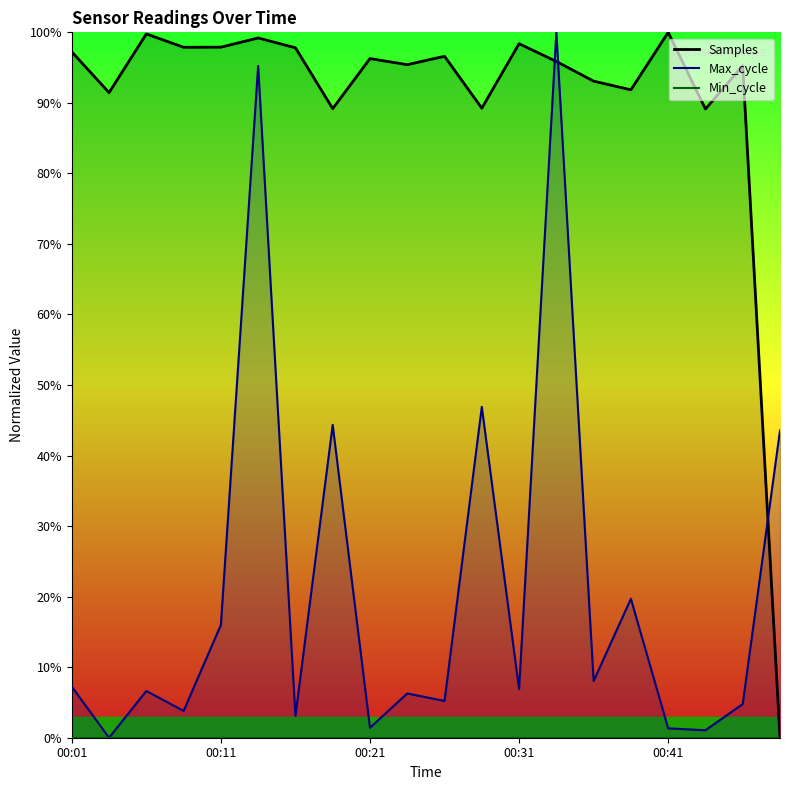

What is the difference between the maximum and minimum values in the Samples series?

100.0